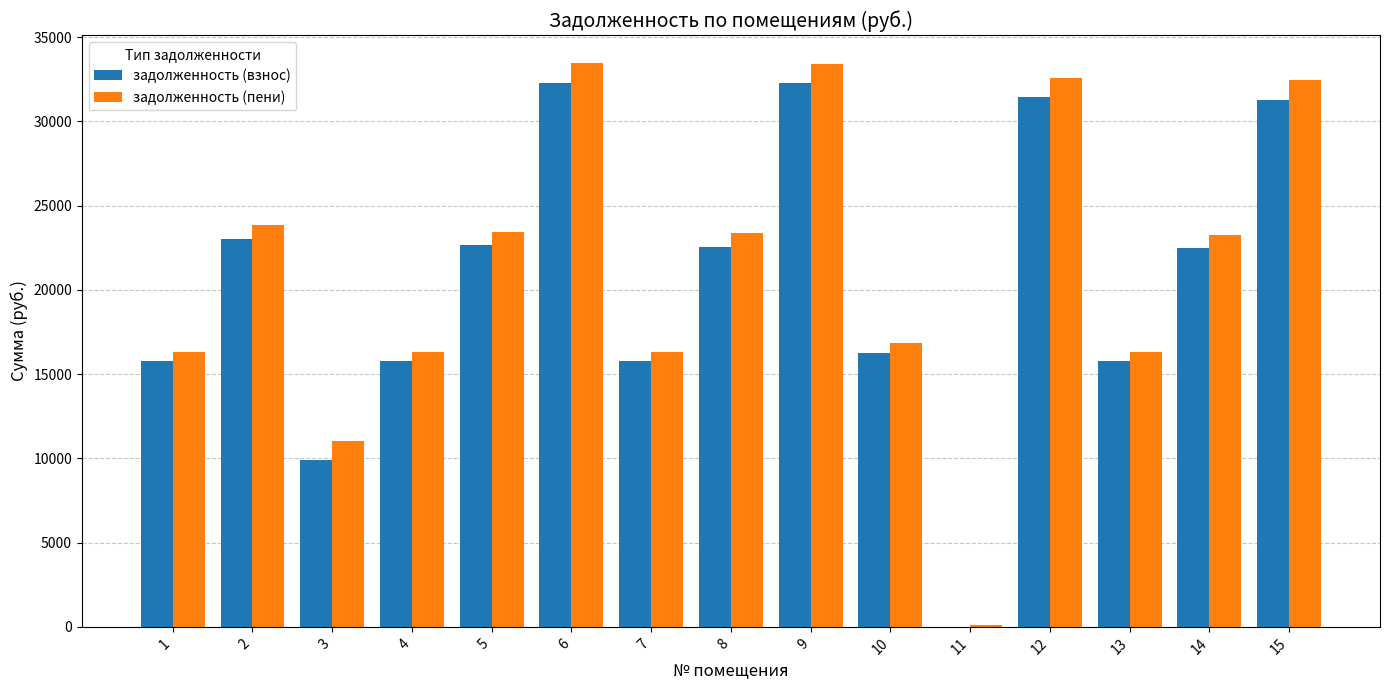

Is the value of задолженность (пени) at 2 greater than the value of задолженность (взнос) at 13?

Yes